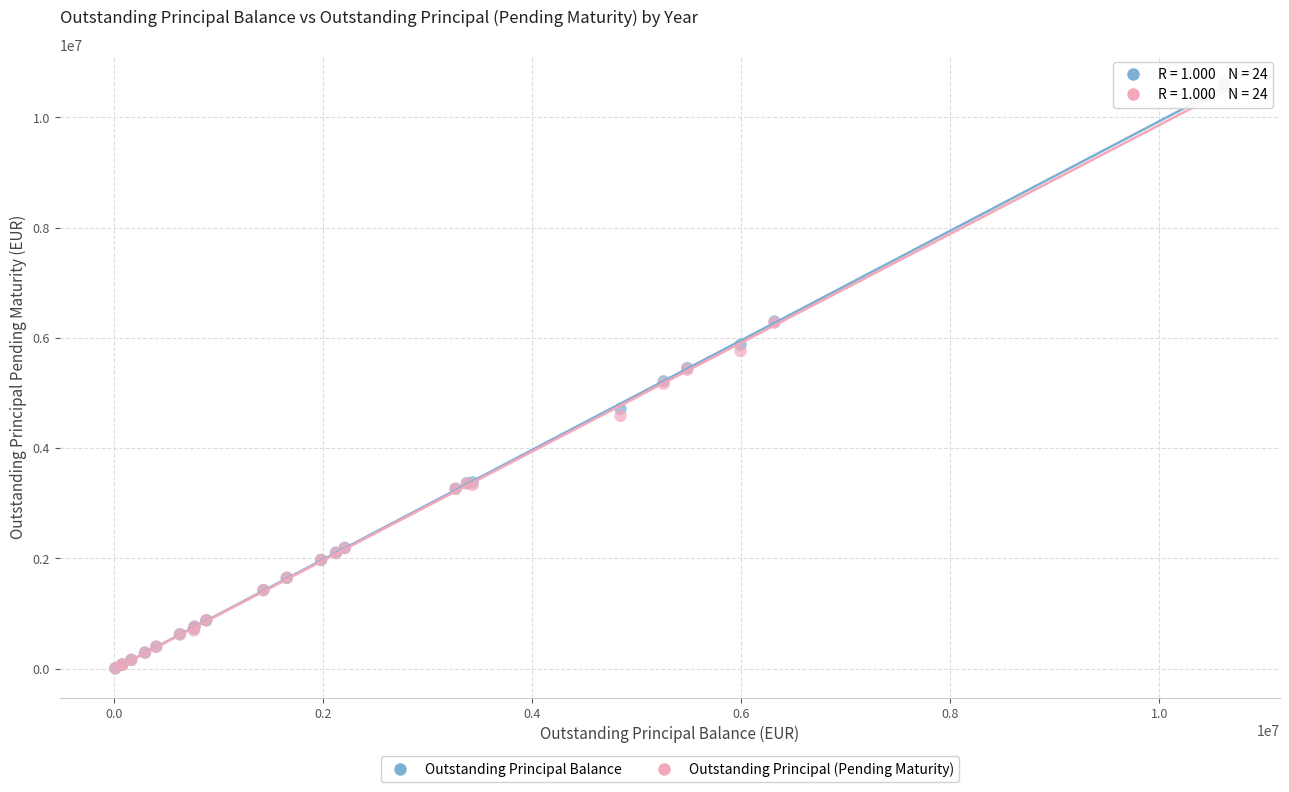

What are all the series names shown in the legend?

Outstanding Principal Balance, Outstanding Principal (Pending Maturity)